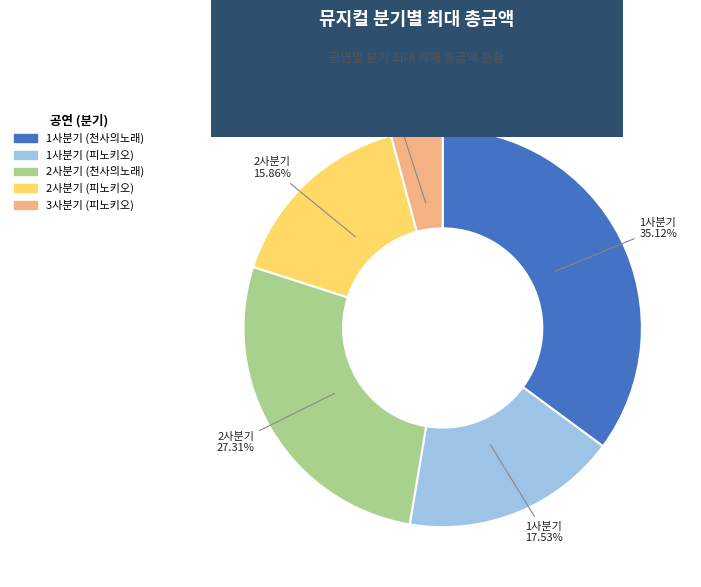

Is there a majority slice in this chart?

No